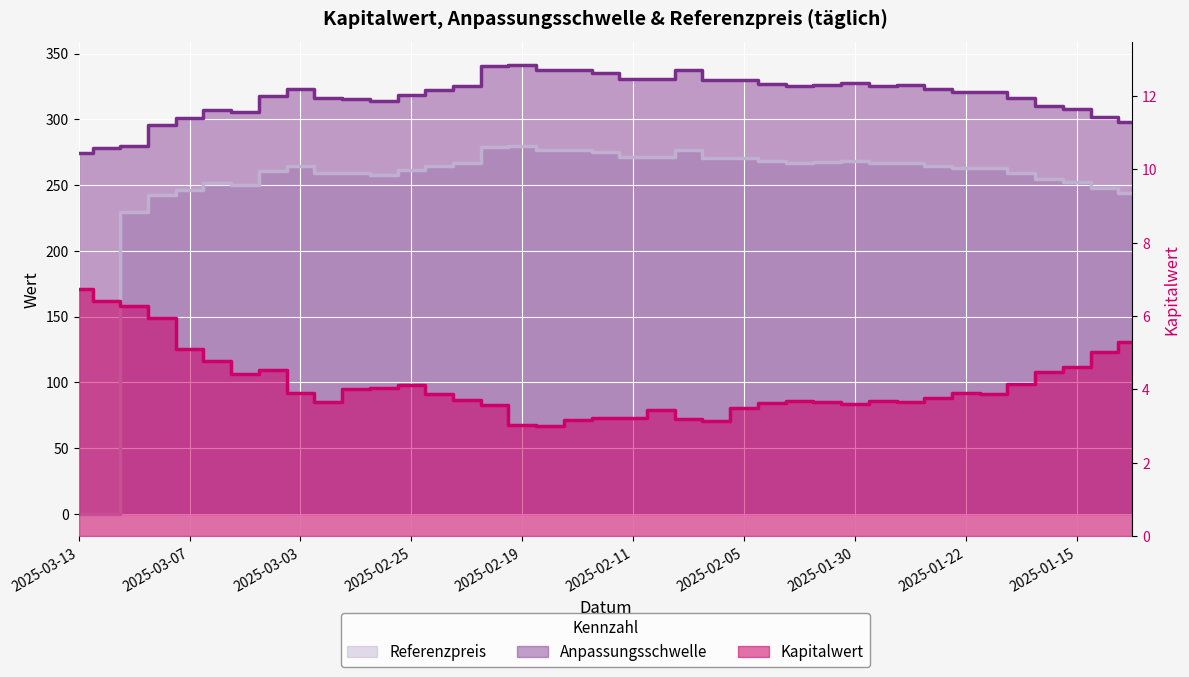

At which category is the sum across all series the highest?

2025-02-19